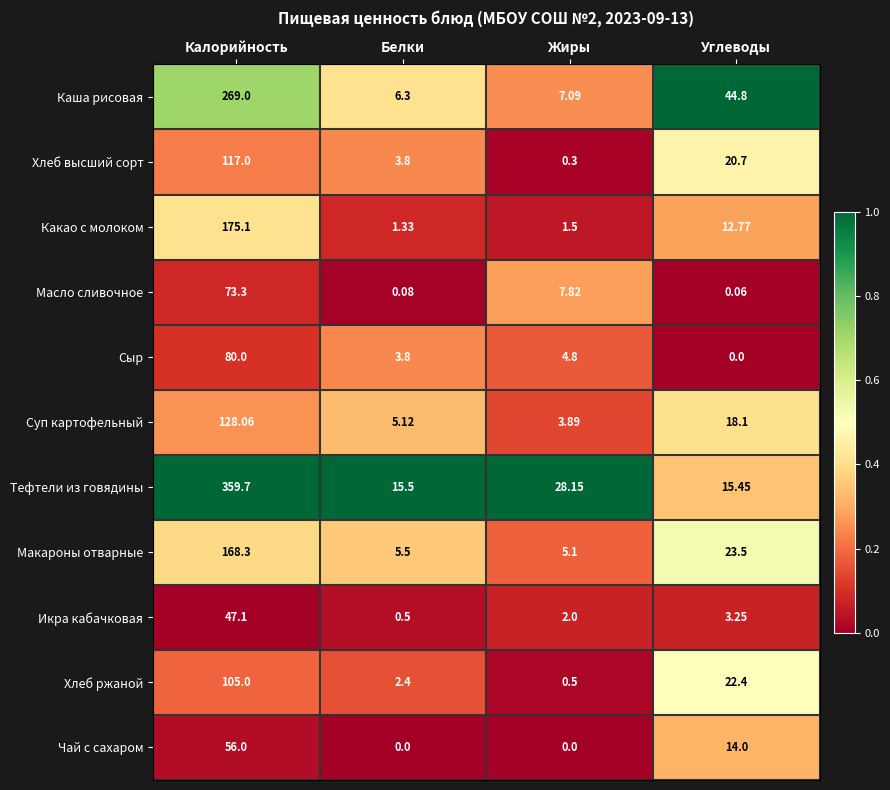

Which category has the lowest value in the Хлеб ржаной series?

Жиры